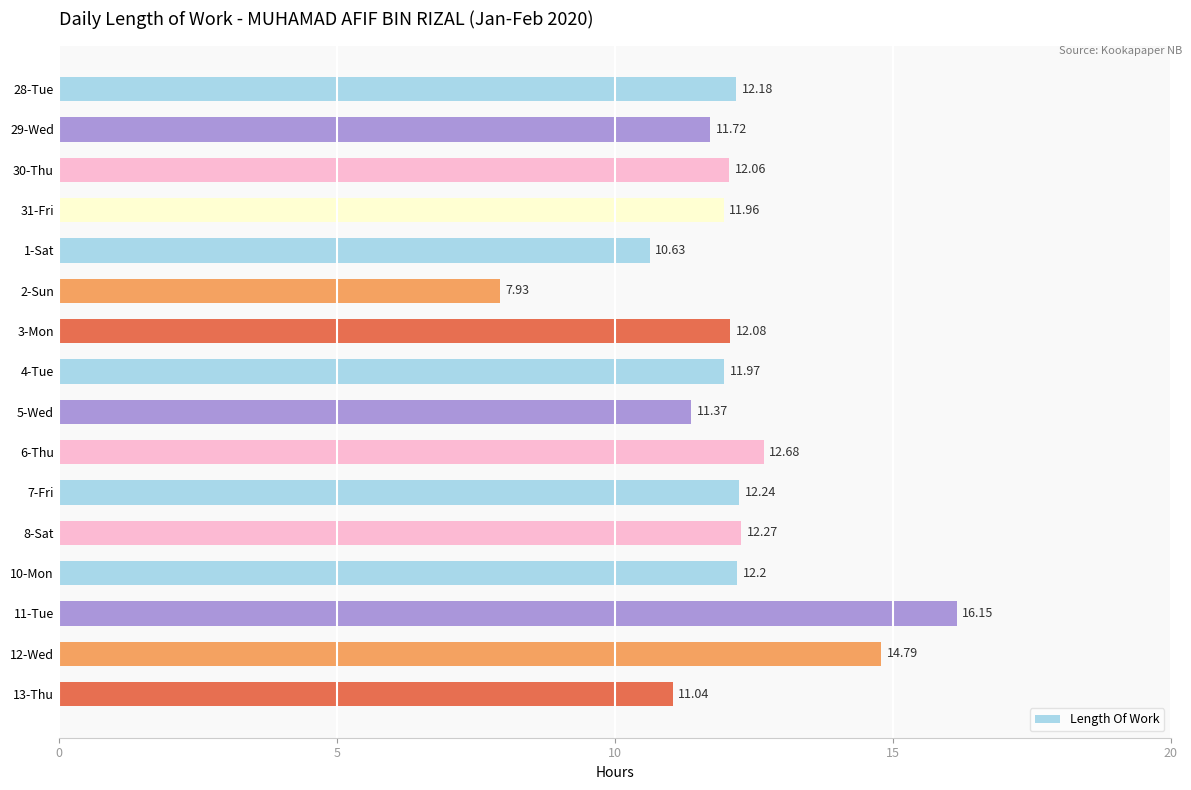

What is the average value?

12.1